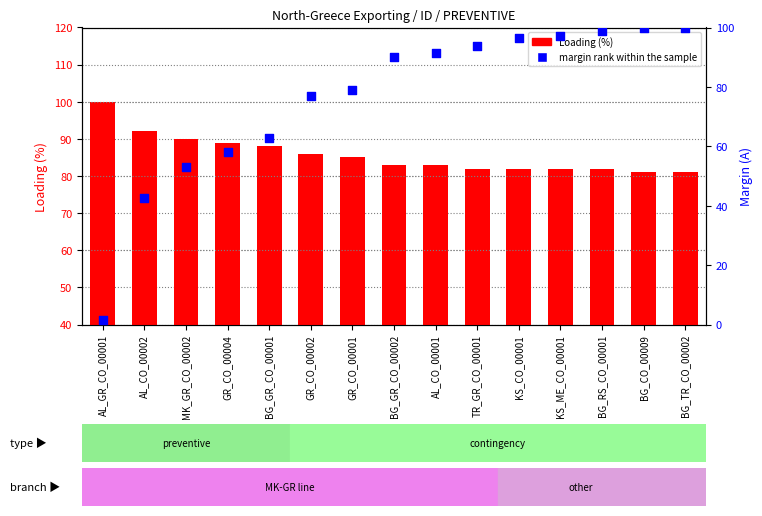

Which series has the largest total across all categories?

Loading (%)